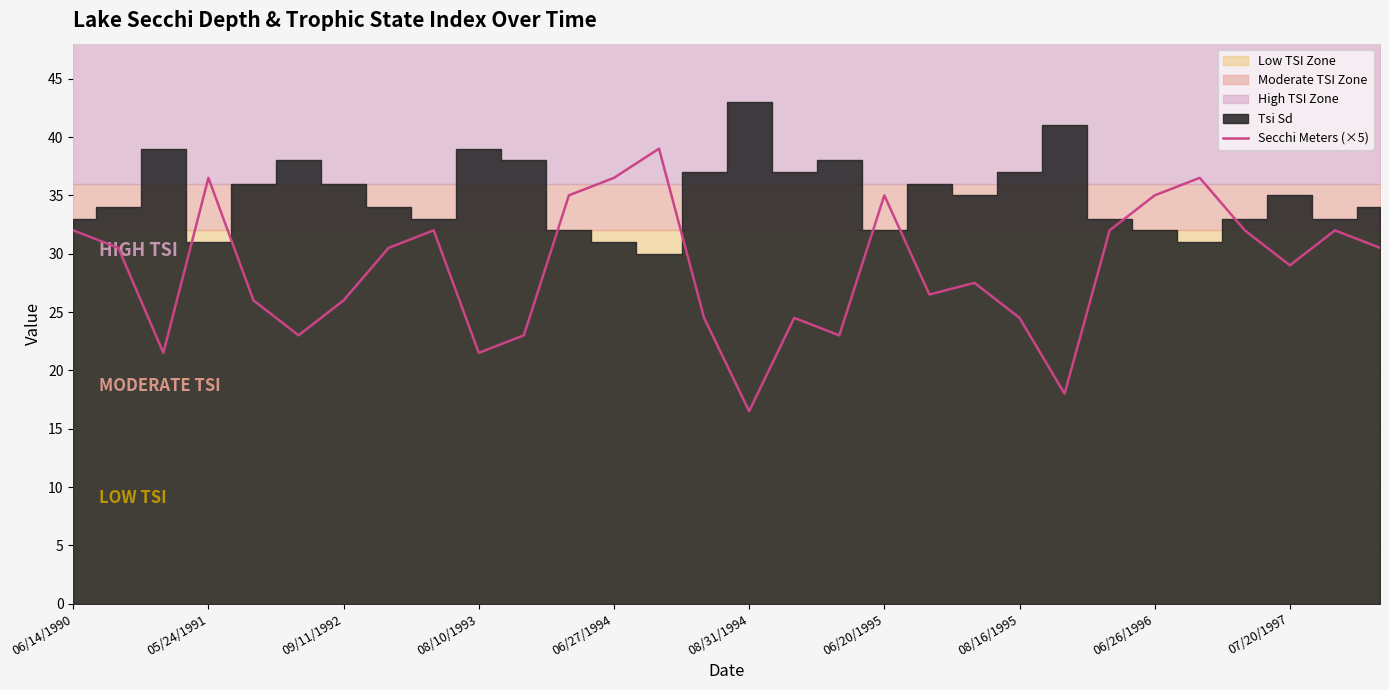

Reading left to right, list all the values displayed in this chart.

32.0	30.5	21.5	36.5	26.0	23.0	26.0	30.5	32.0	21.5	23.0	35.0	36.5	39.0	24.5	16.5	24.5	23.0	35.0	26.5	27.5	24.5	18.0	32.0	35.0	36.5	32.0	29.0	32.0	30.5